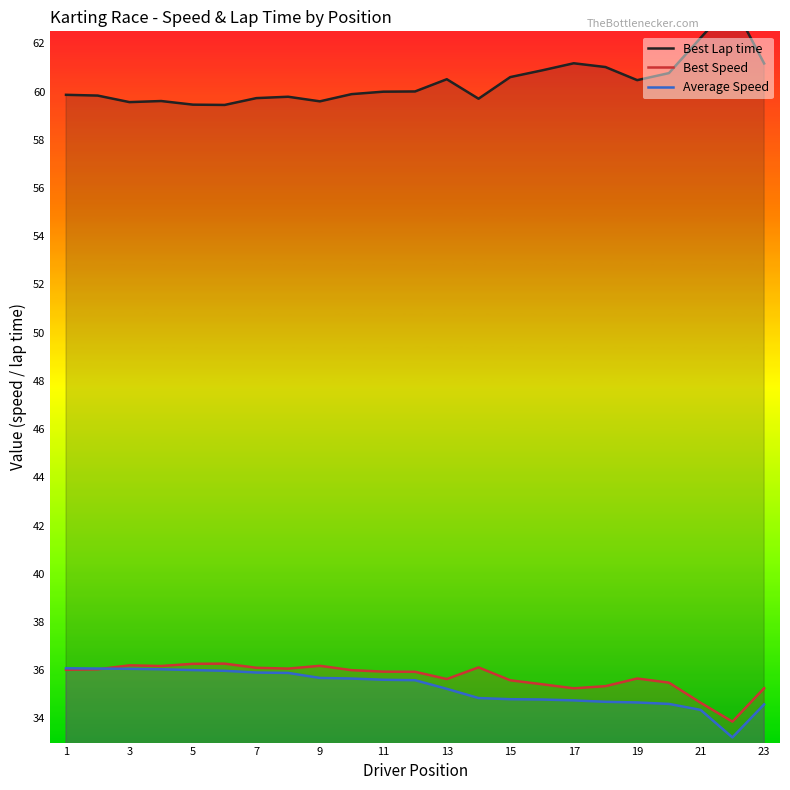

True or false: Best Lap time has more than 2 interior local peaks.

True